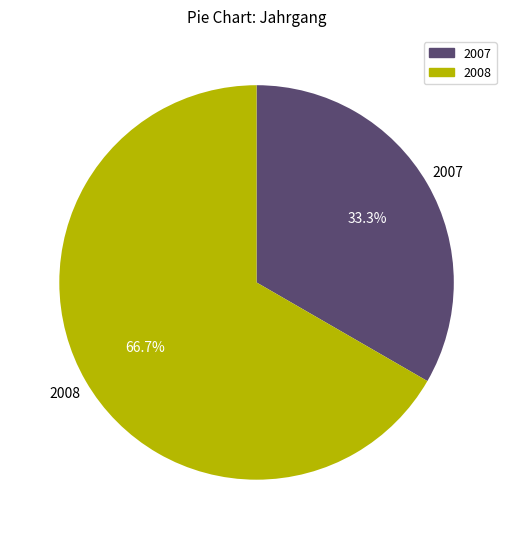

Which has a higher value, 2007 or 2008?

2008